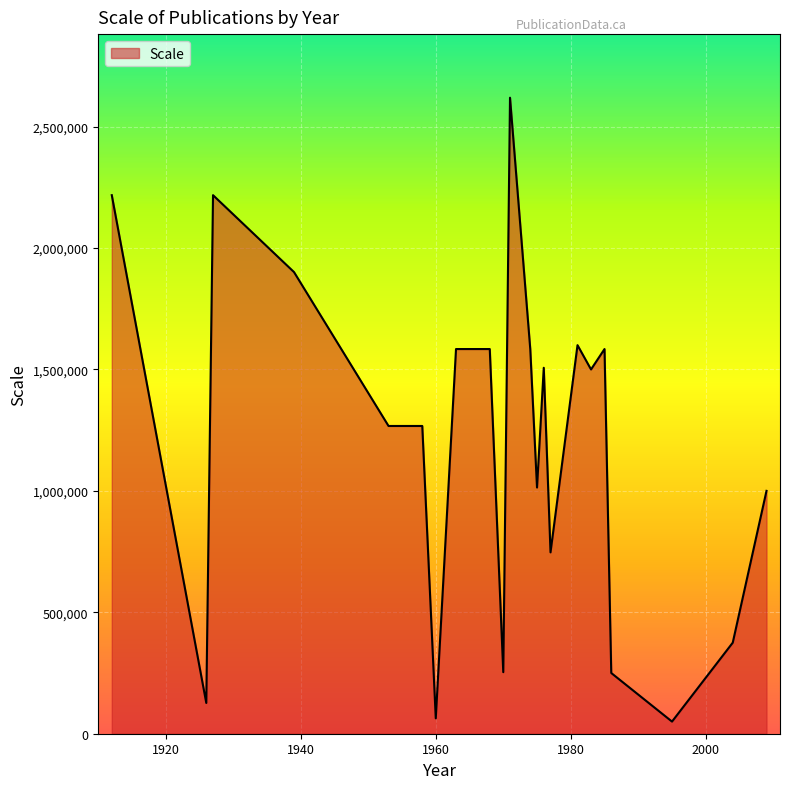

How many lines are shown in the chart?

1